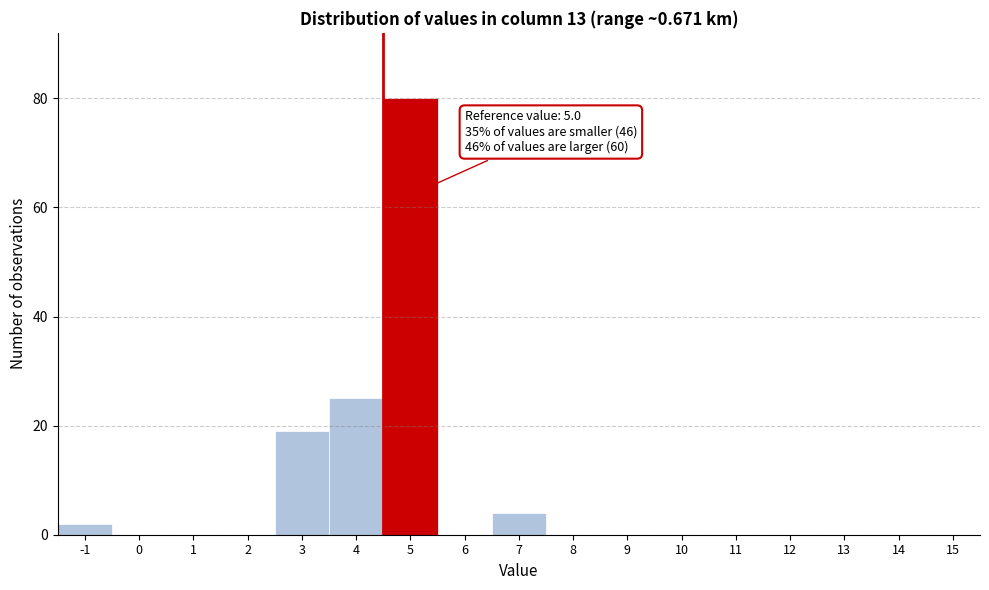

Reading left to right, extract all data points from this chart.

-1=2	0=0	1=0	2=0	3=19	4=25	5=80	6=0	7=4	8=0	9=0	10=0	11=0	12=0	13=0	14=0	15=0